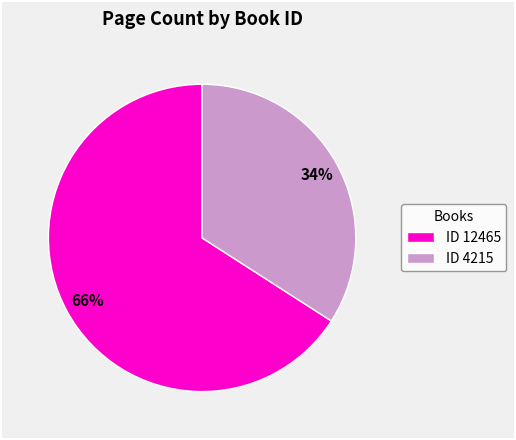

Rank the categories by value from highest to lowest.

ID 12465, ID 4215